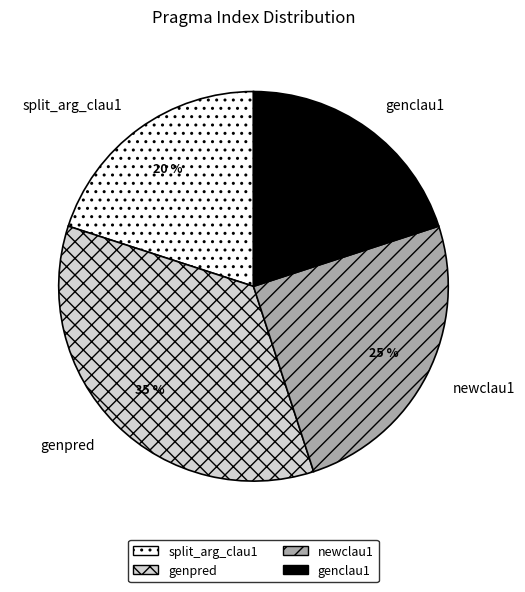

True or false: newclau1 accounts for 14% of the total.

False